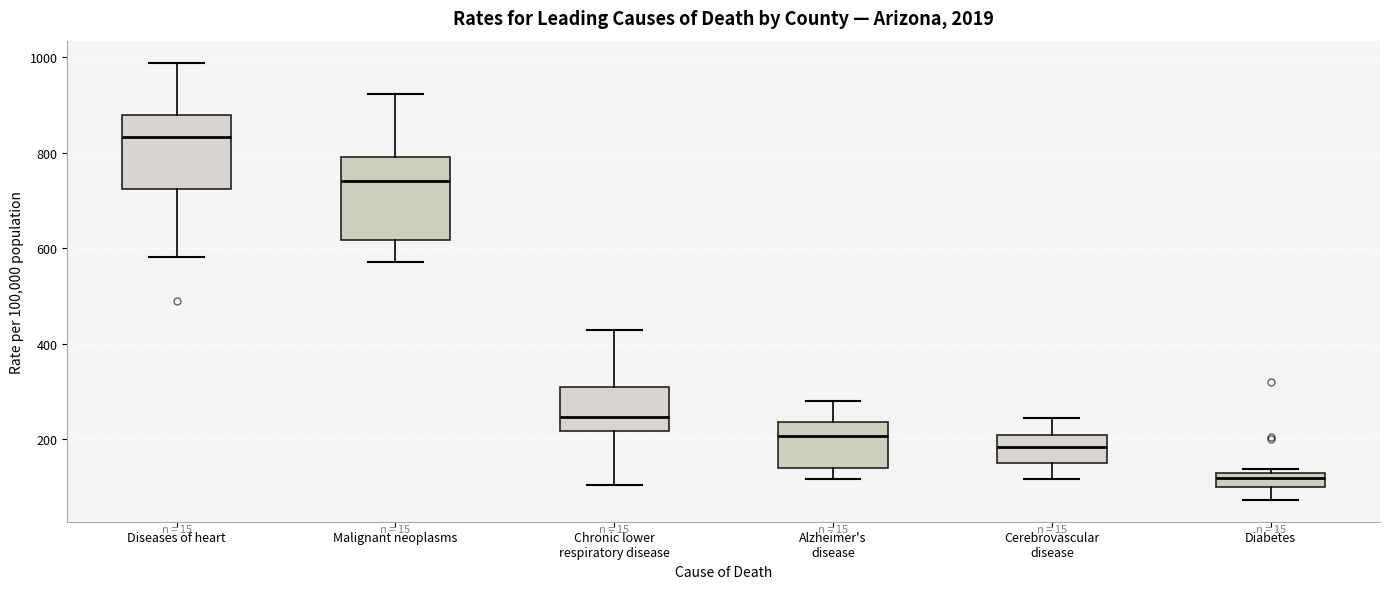

Which box's median line is the lowest?

Diabetes